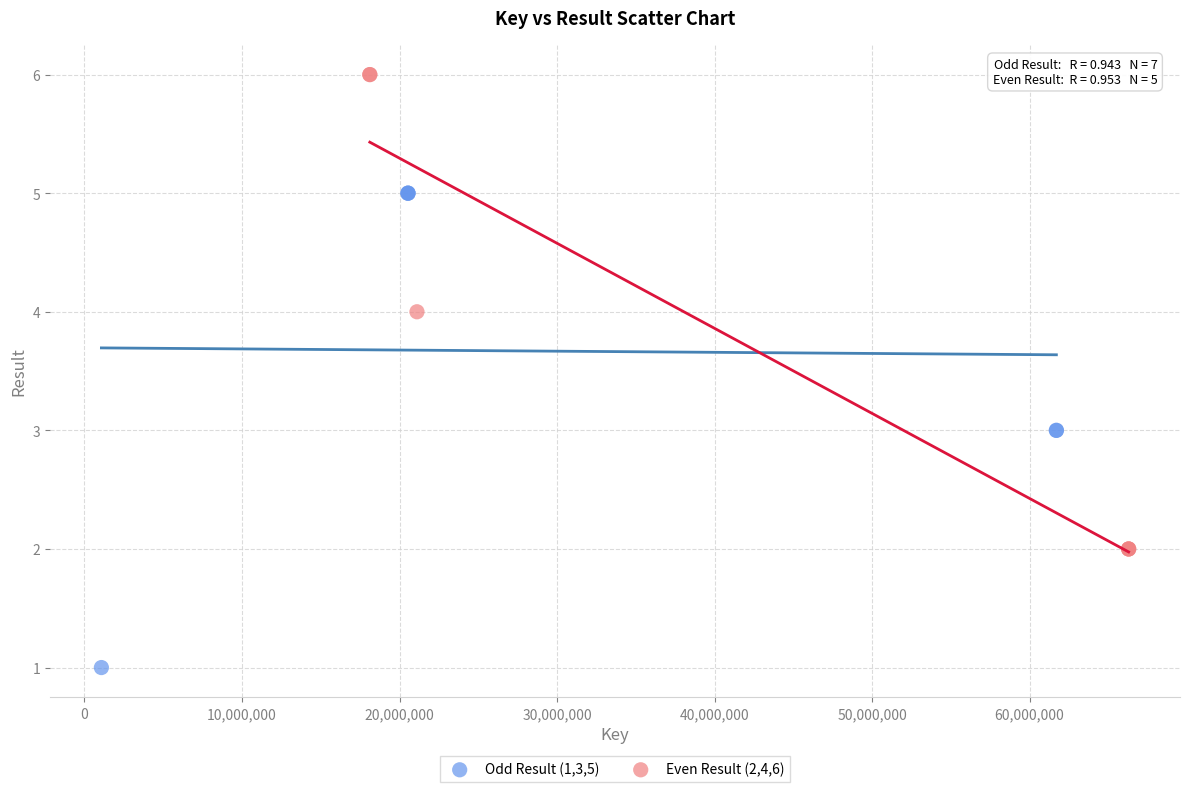

Which series contains the lowest Y value?

Odd Result (1,3,5)